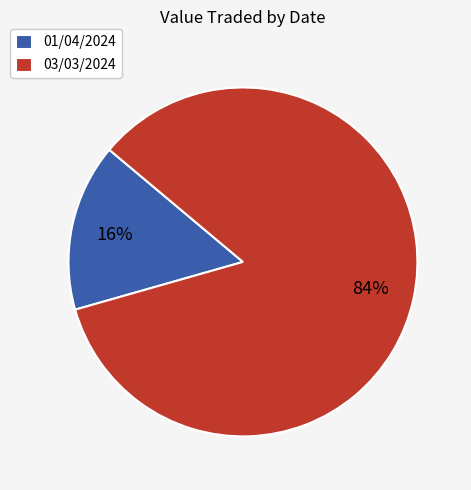

What is the ratio of the value at 01/04/2024 to the value at 03/03/2024?

0.2